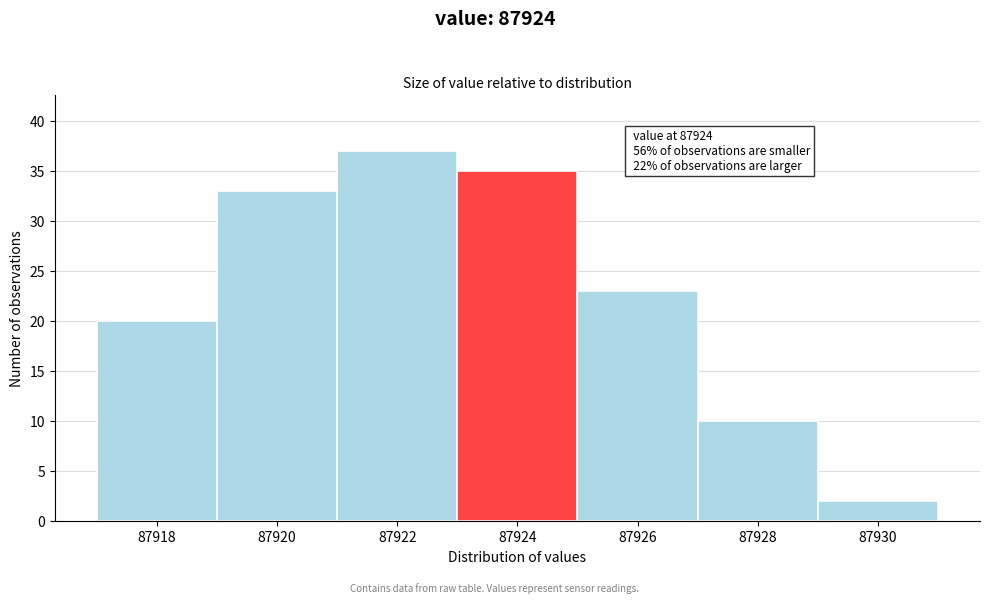

Reading right to left, what are all the values shown in this chart?

2	10	23	35	37	33	20